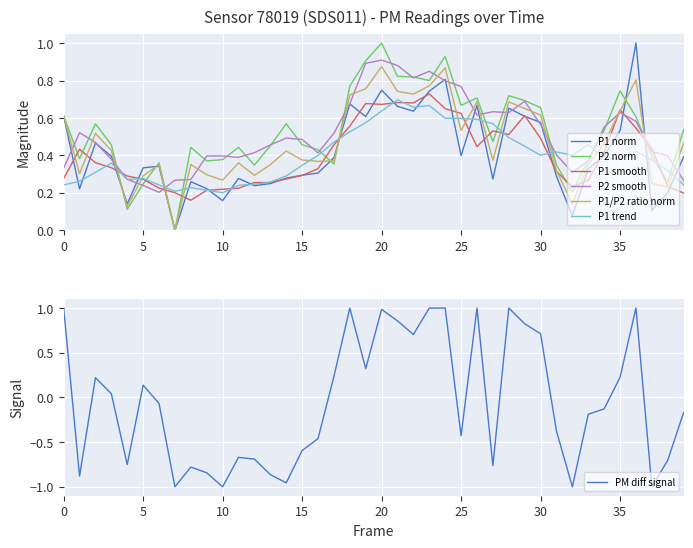

True or false: P2 smooth and P1 smooth cross at least once.

True